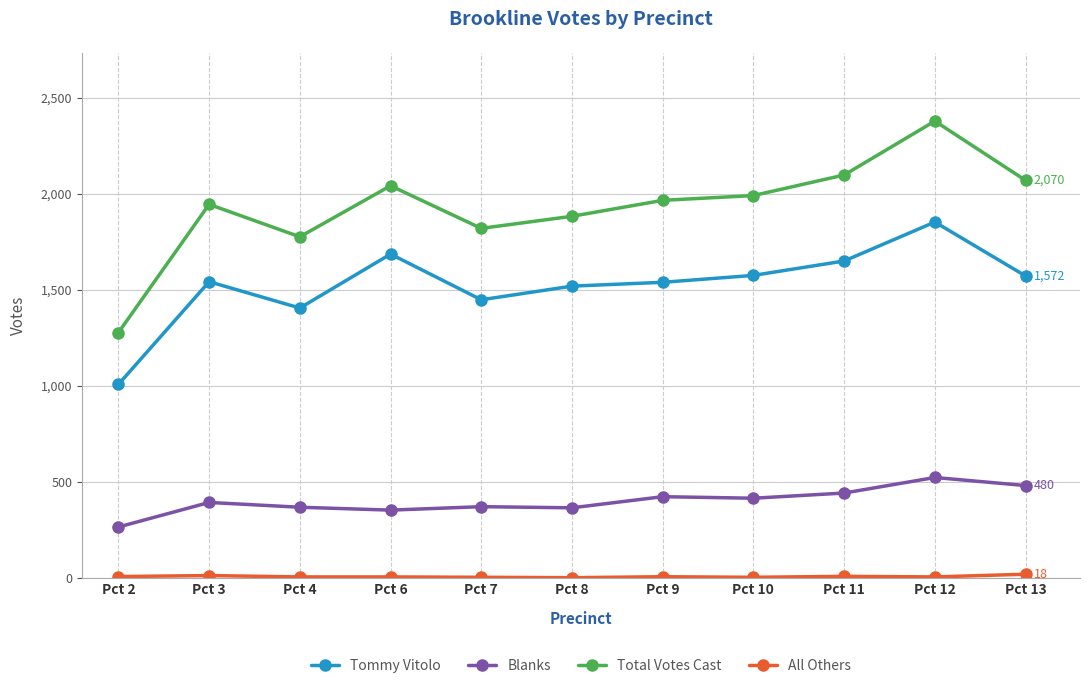

What is the average value of the Tommy Vitolo series?

1527